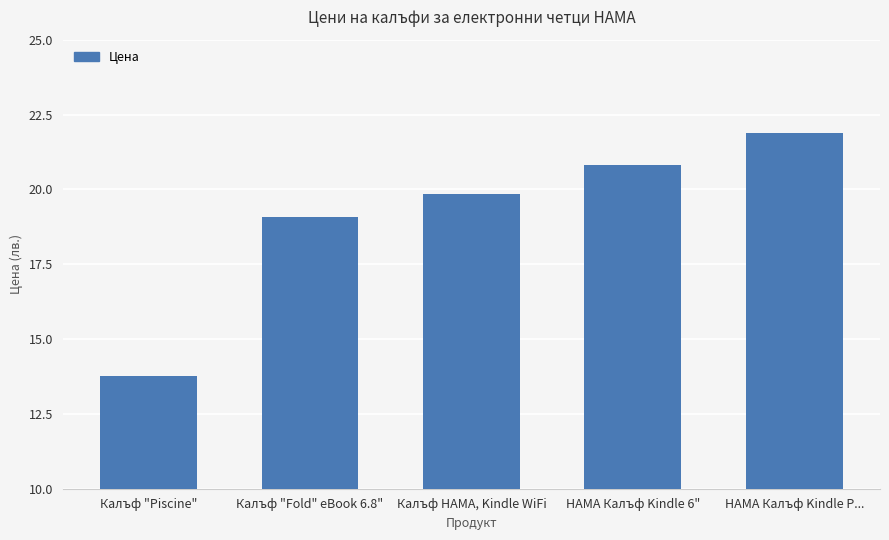

Rank the categories by value from highest to lowest.

HAMA Калъф Kindle P..., HAMA Калъф Kindle 6", Калъф HAMA, Kindle WiFi, Калъф "Fold" eBook 6.8", Калъф "Piscine"